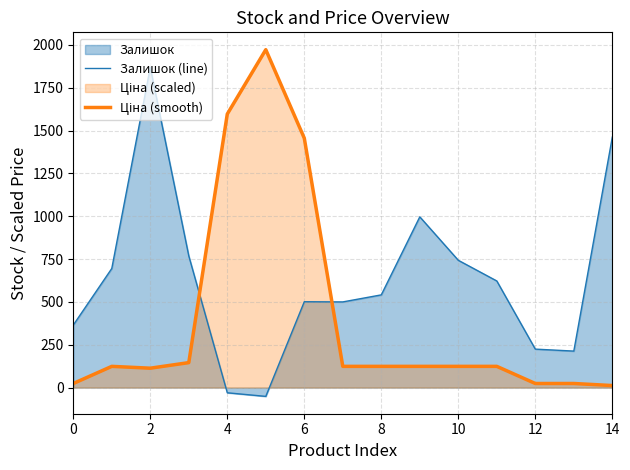

The Залишок (line) series shows 639.0 at 0. True or false?

False